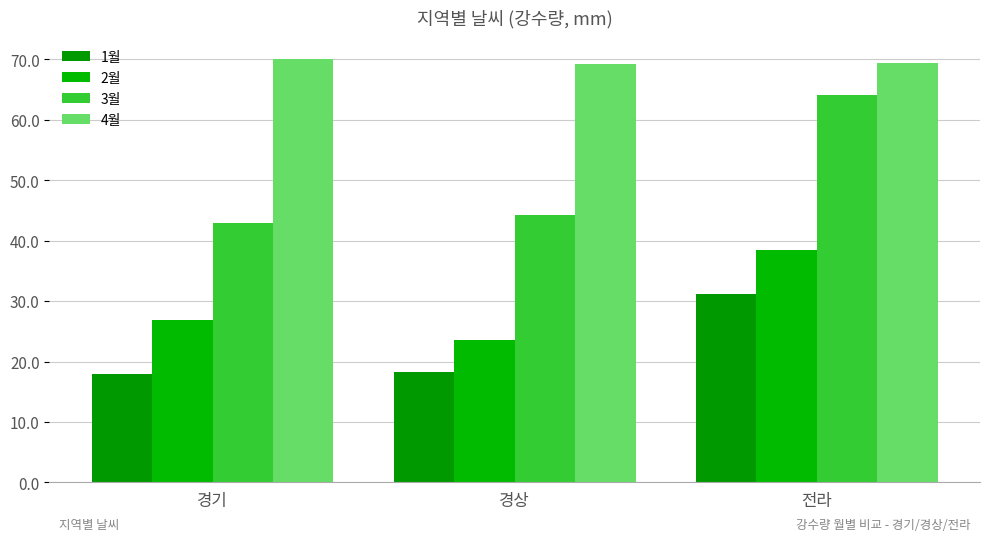

Which series has the widest spread of values?

3월